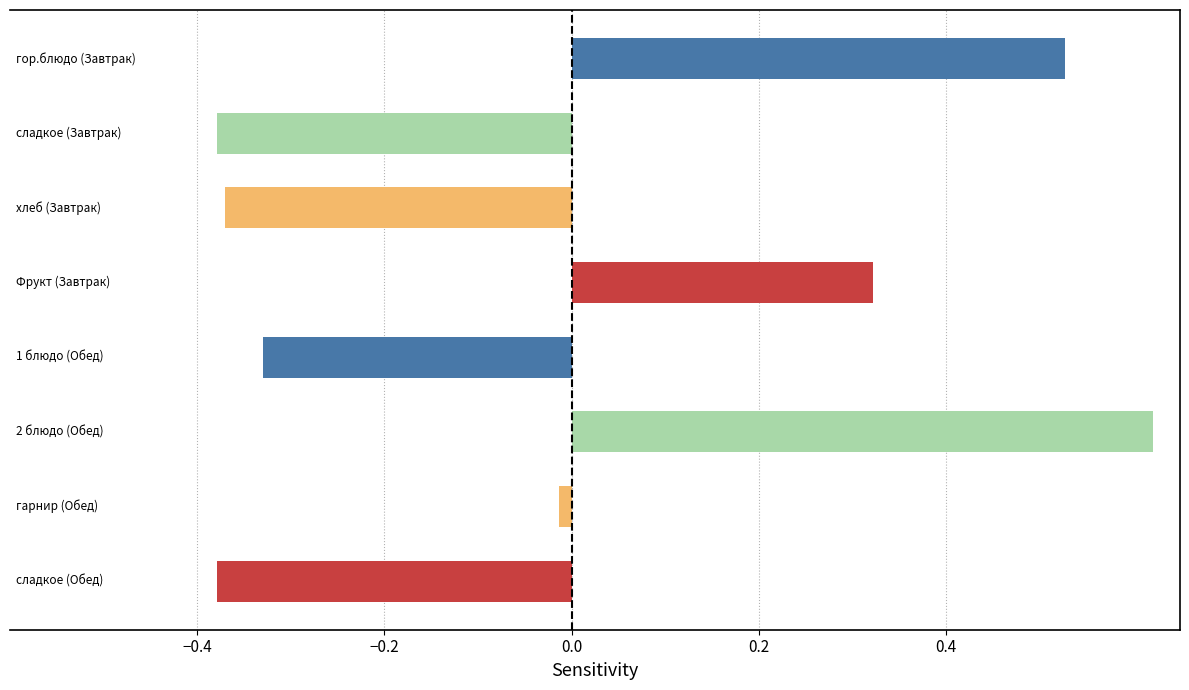

What is the difference between the maximum and second lowest values?

1.0